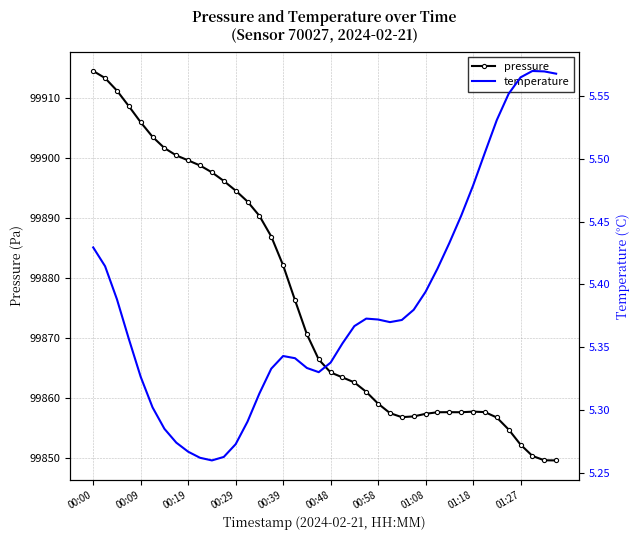

How many distinct data groups are displayed?

2